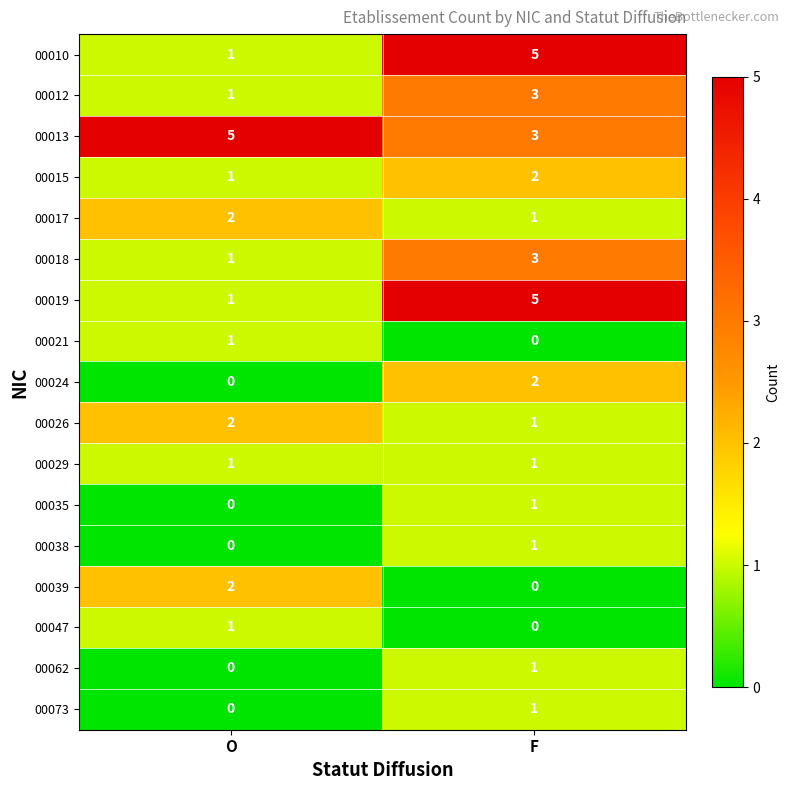

What is the sum of all 00015 values?

3